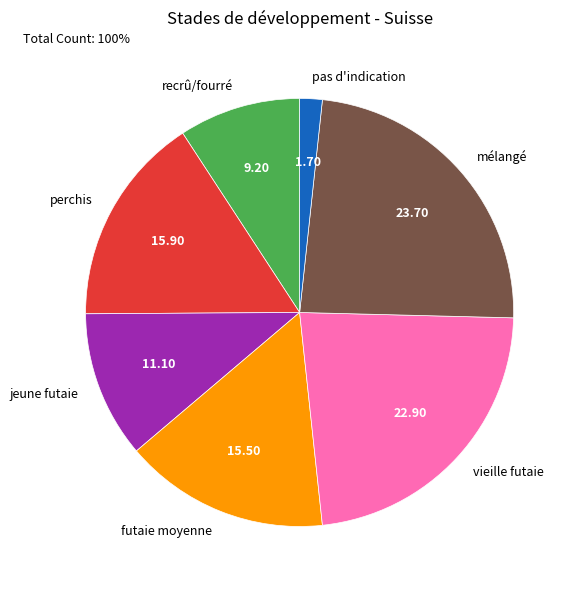

Is it true that futaie moyenne is 25% of the pie?

False